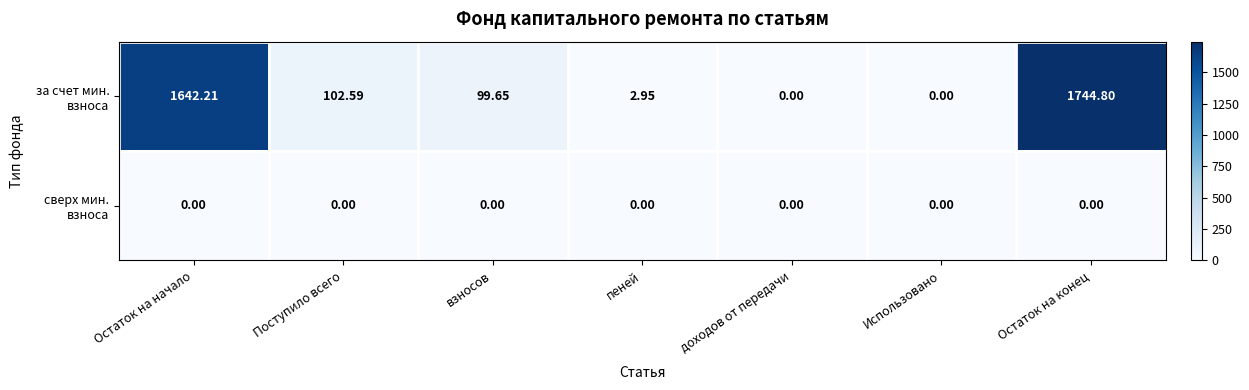

At which category is the sum across all series the highest?

Остаток на конец